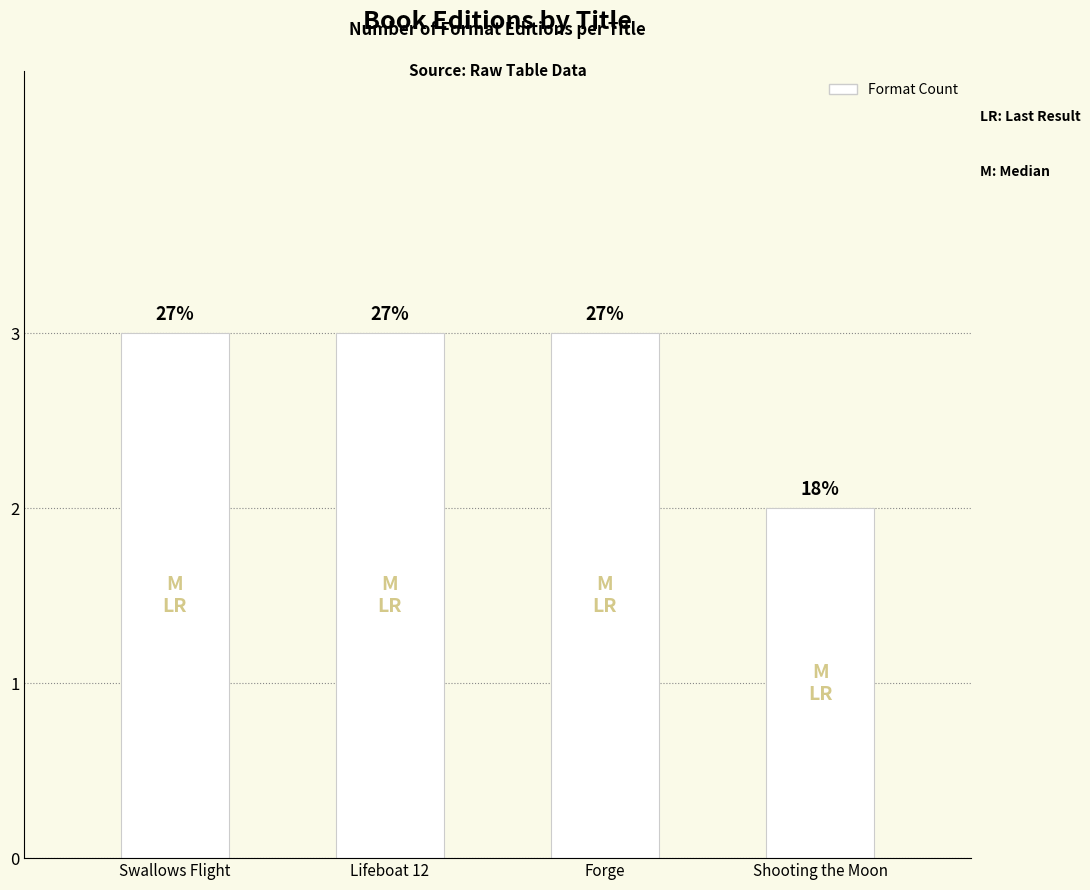

The chart shows a value of 2 at Shooting the Moon. True or false?

True